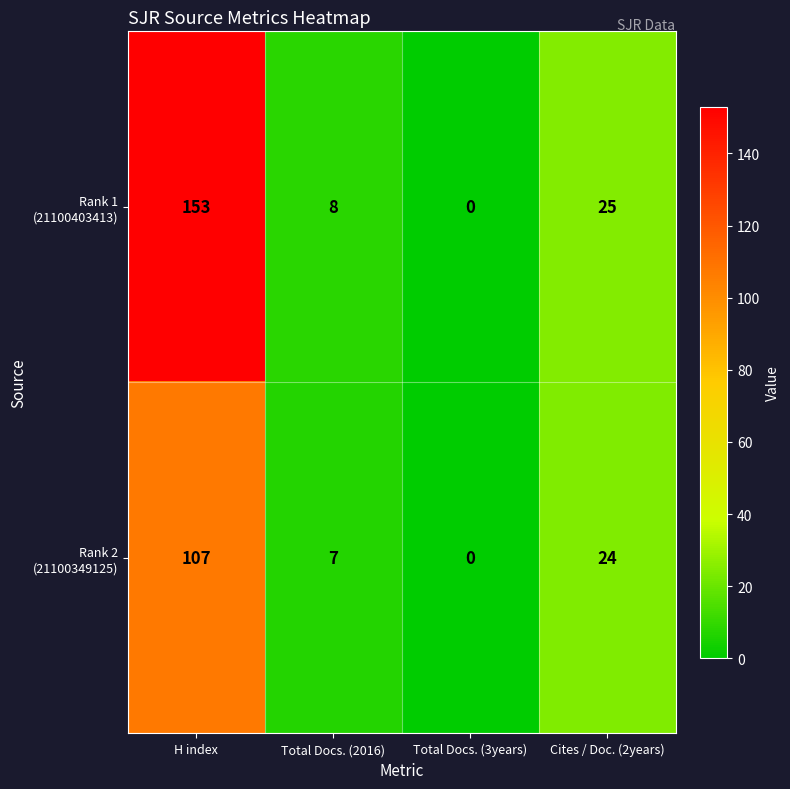

At which category is the sum across all series the highest?

H index